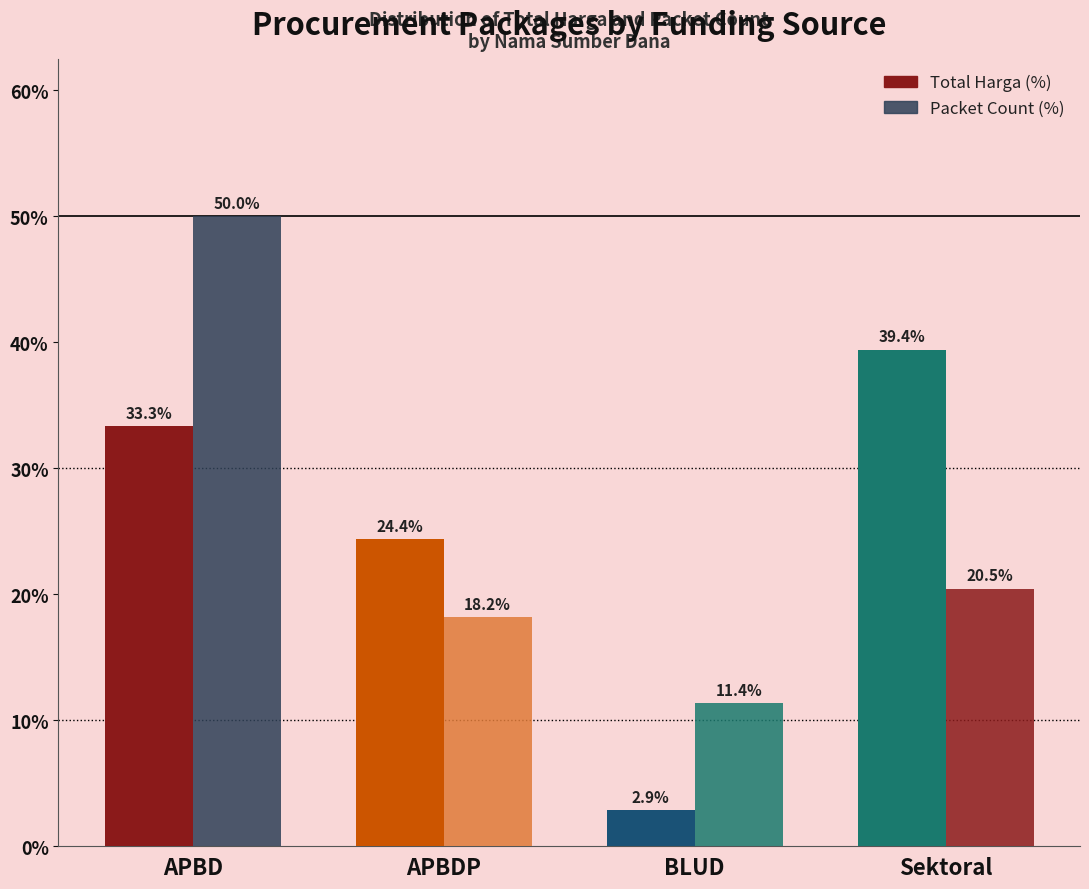

What is the sum of all Total Harga (%) values?

100.0